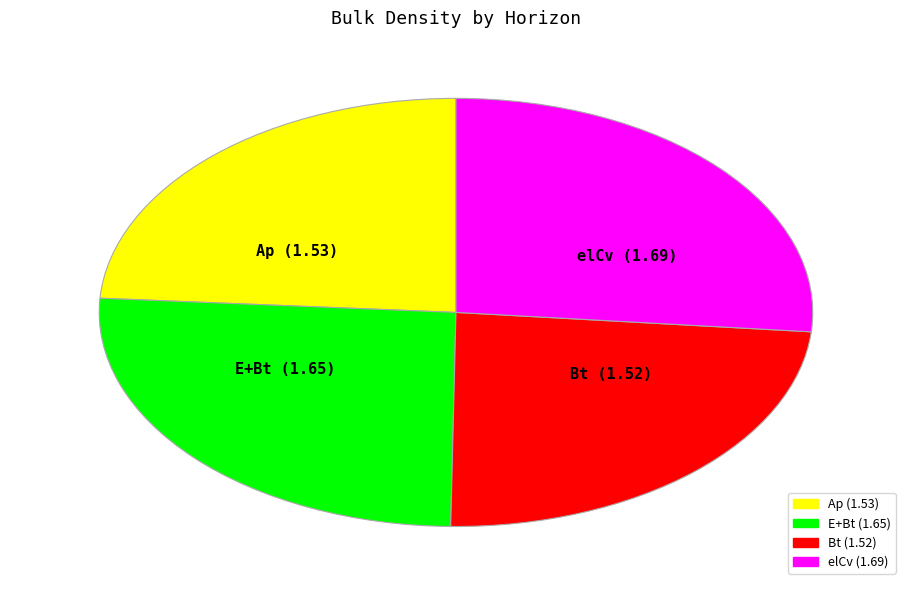

Approximately how many times larger is the value at Bt compared to E+Bt?

0.9